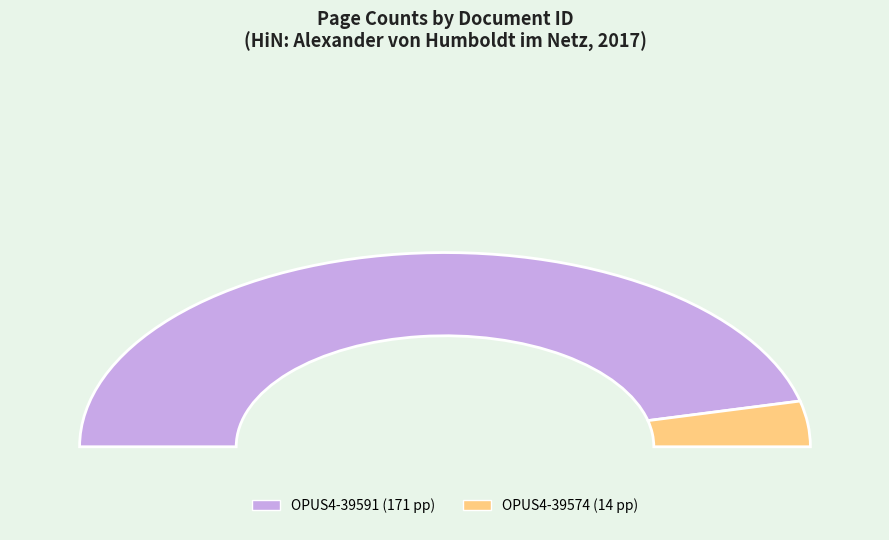

To the nearest percent, what portion does OPUS4-39574 represent?

8%